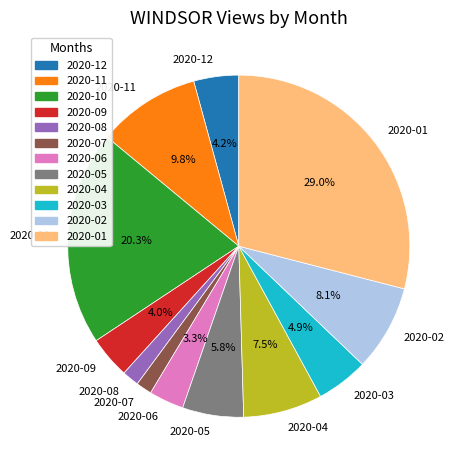

What percentage is the 2020-10 slice, to the nearest percent?

20%